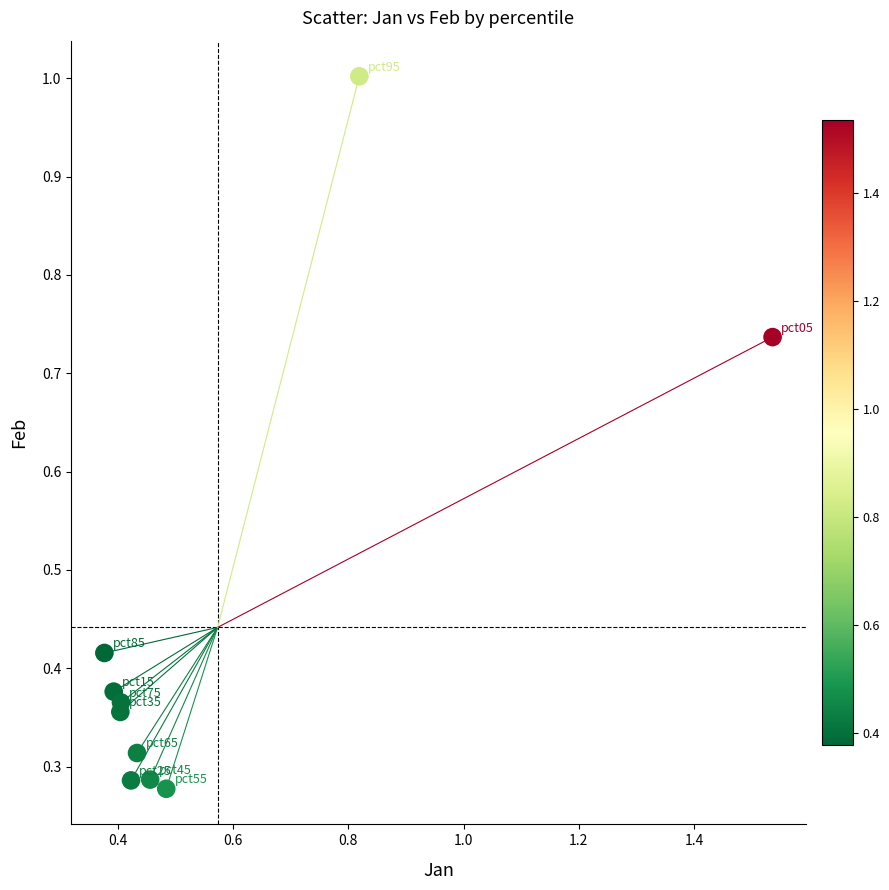

What is the range of X values (max minus min)?

1.2